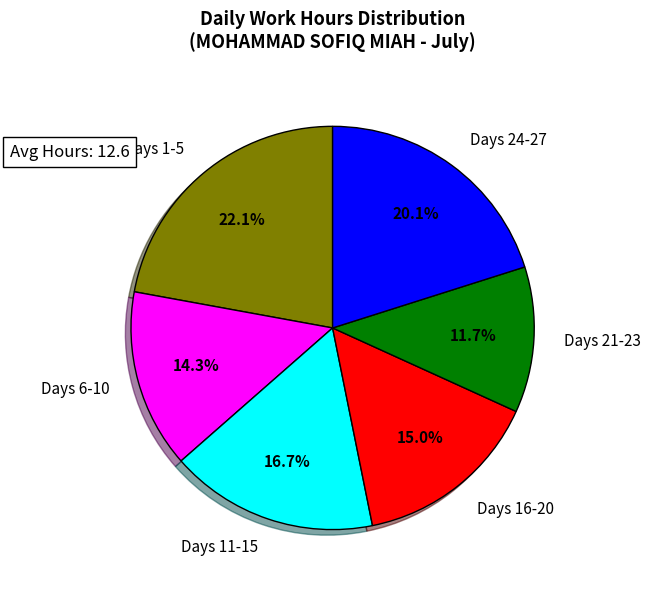

Which slice is the largest?

Days 1-5